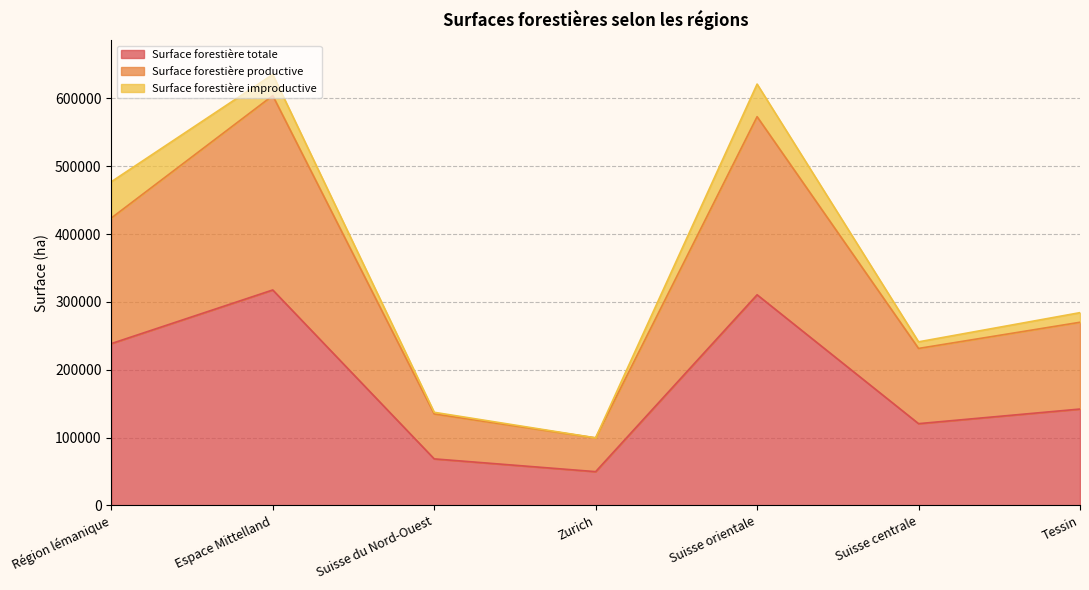

True or false: Surface forestière totale and Surface forestière productive intersect in this chart.

False